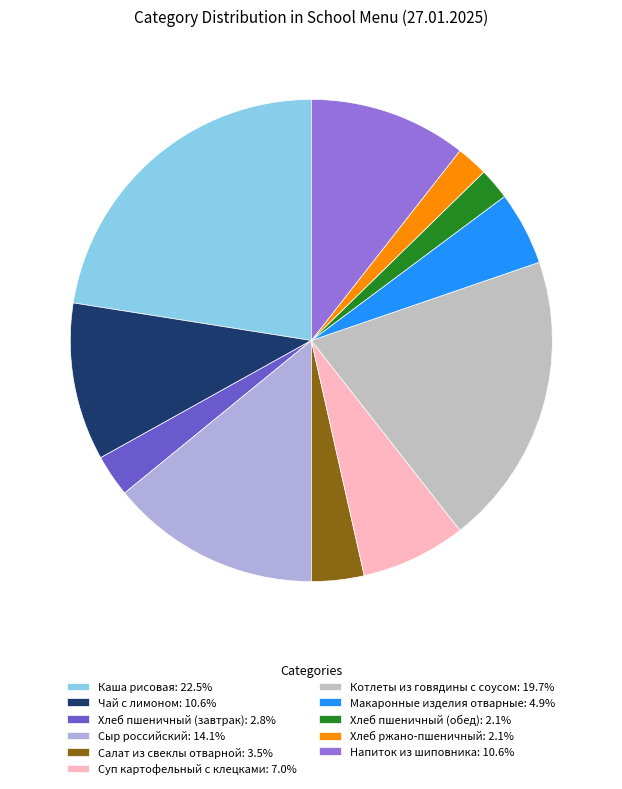

How many slices are in this pie chart?

11